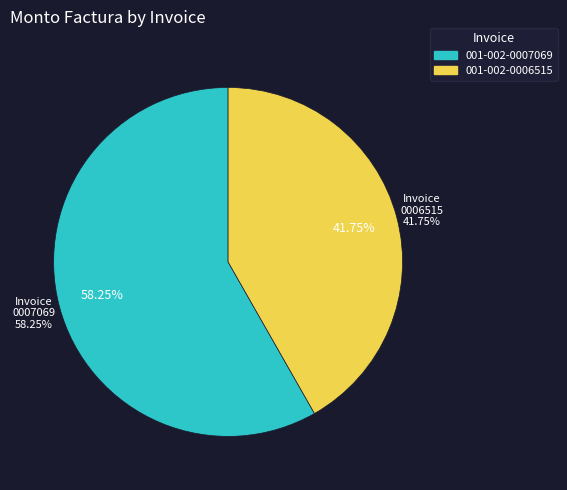

Combined, do 001-002-0007069 and 001-002-0006515 account for over 50%?

Yes